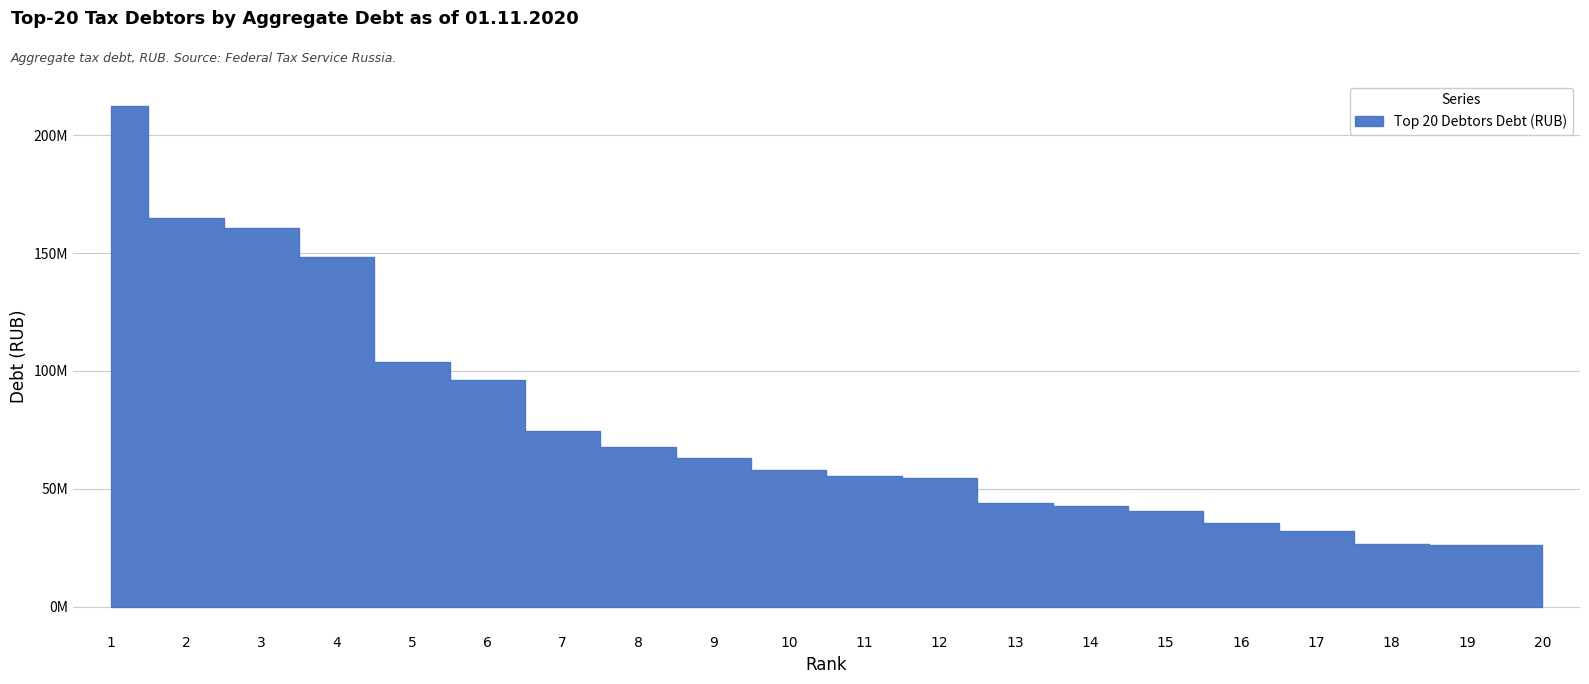

What is the greatest value displayed?

212426756.4